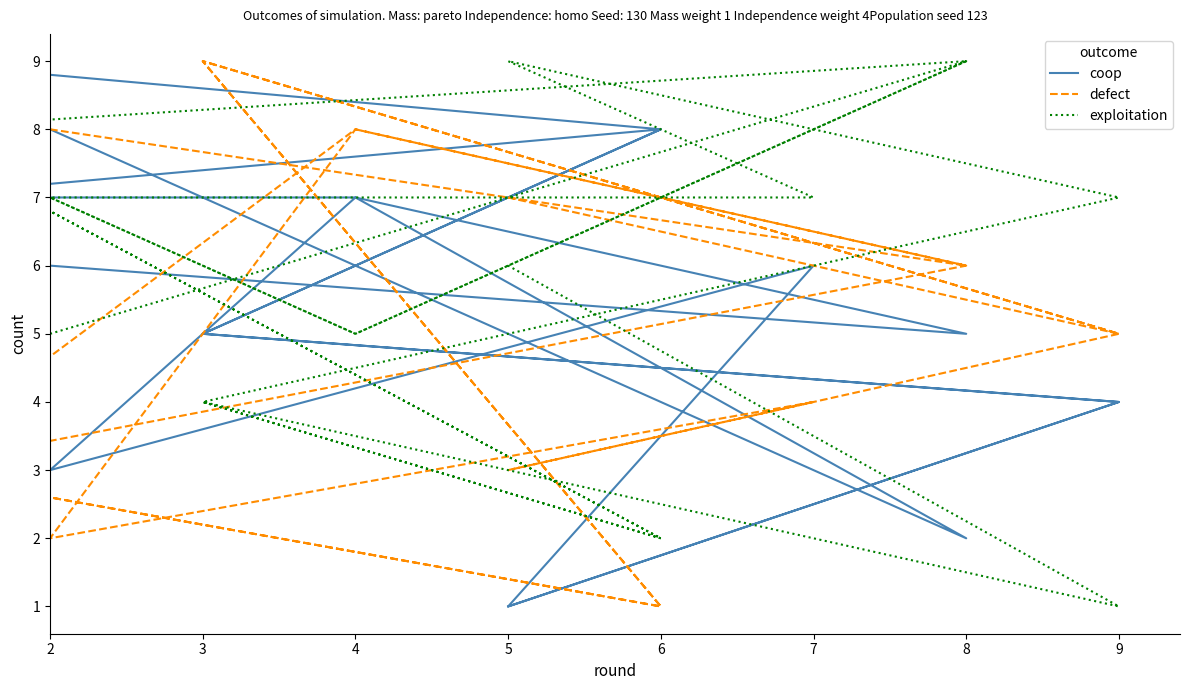

How many times do coop and exploitation cross each other?

9